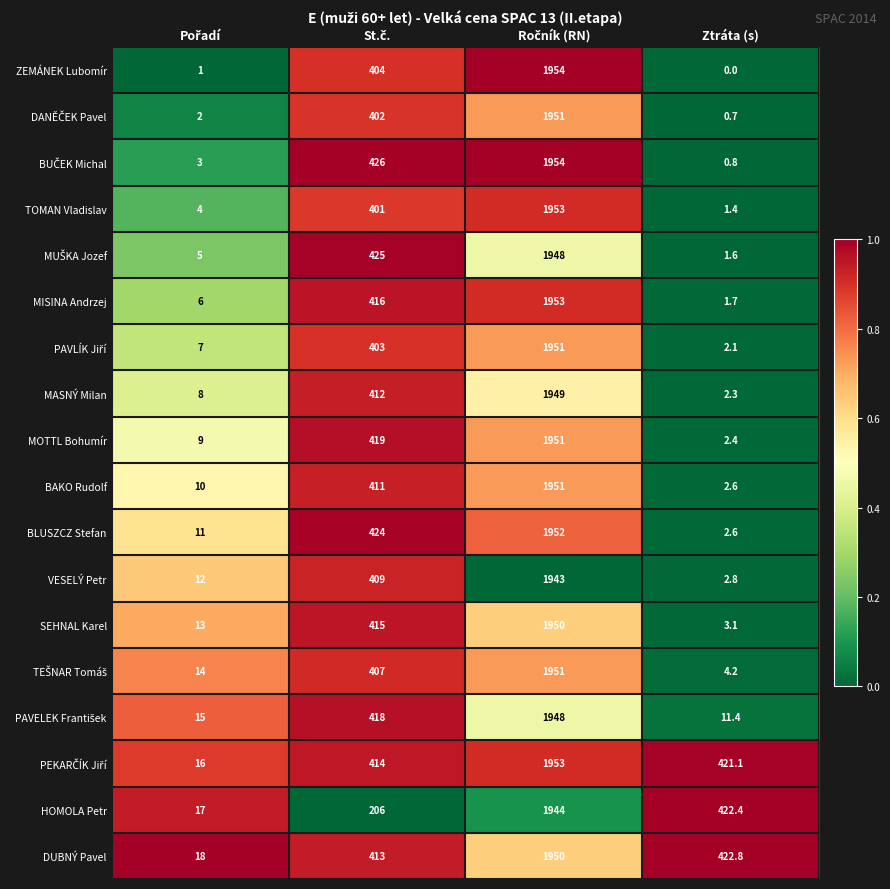

At how many categories does at least one series exceed 0?

4